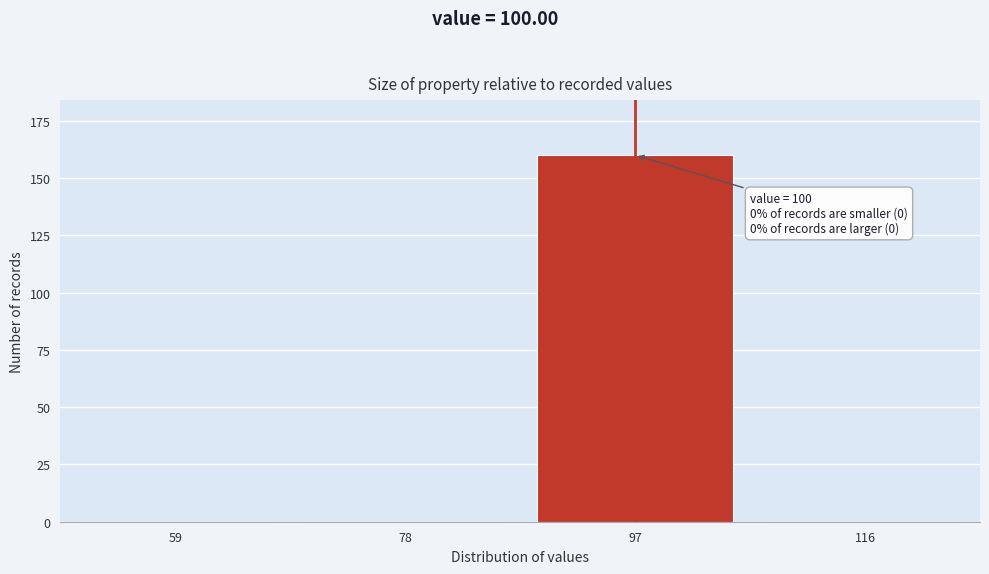

Reading left to right, extract all data points from this chart.

59=0	78=0	97=160	116=0